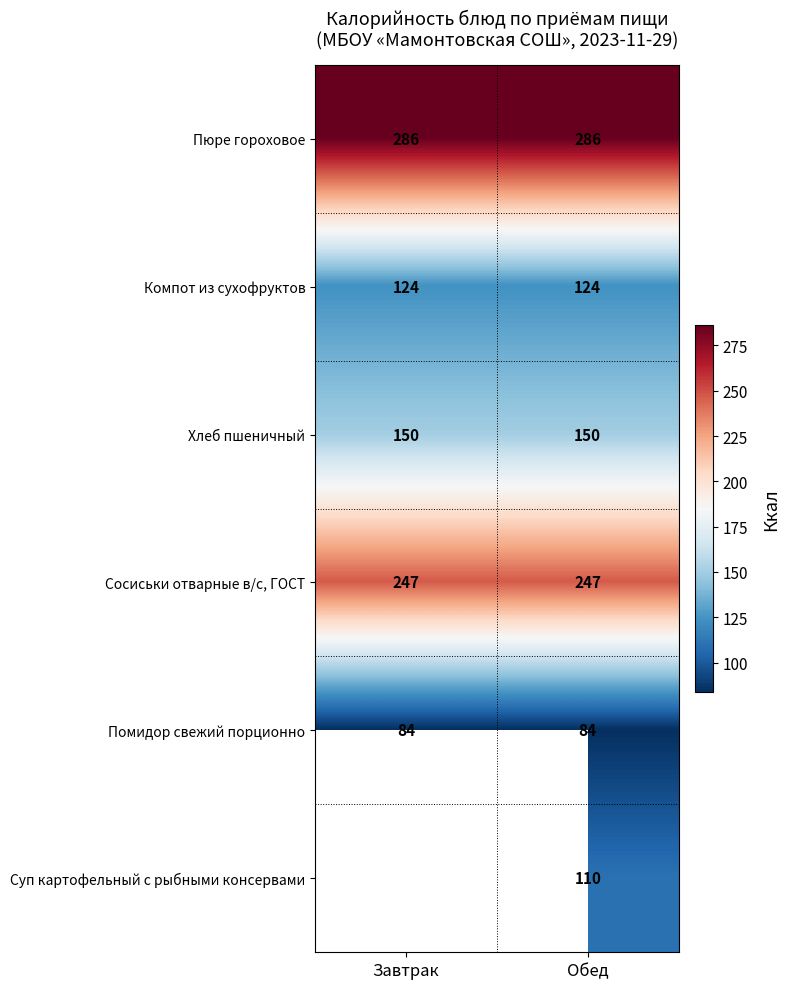

What is the difference between the highest and lowest values at Обед?

202